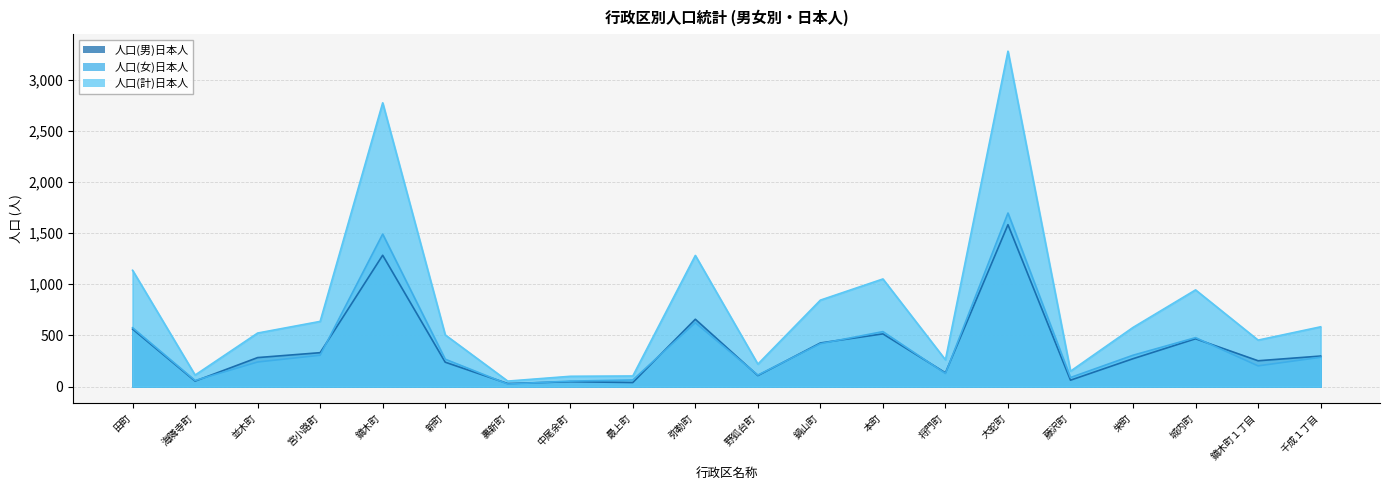

At which label does 人口(女)日本人 first exceed 286?

田町